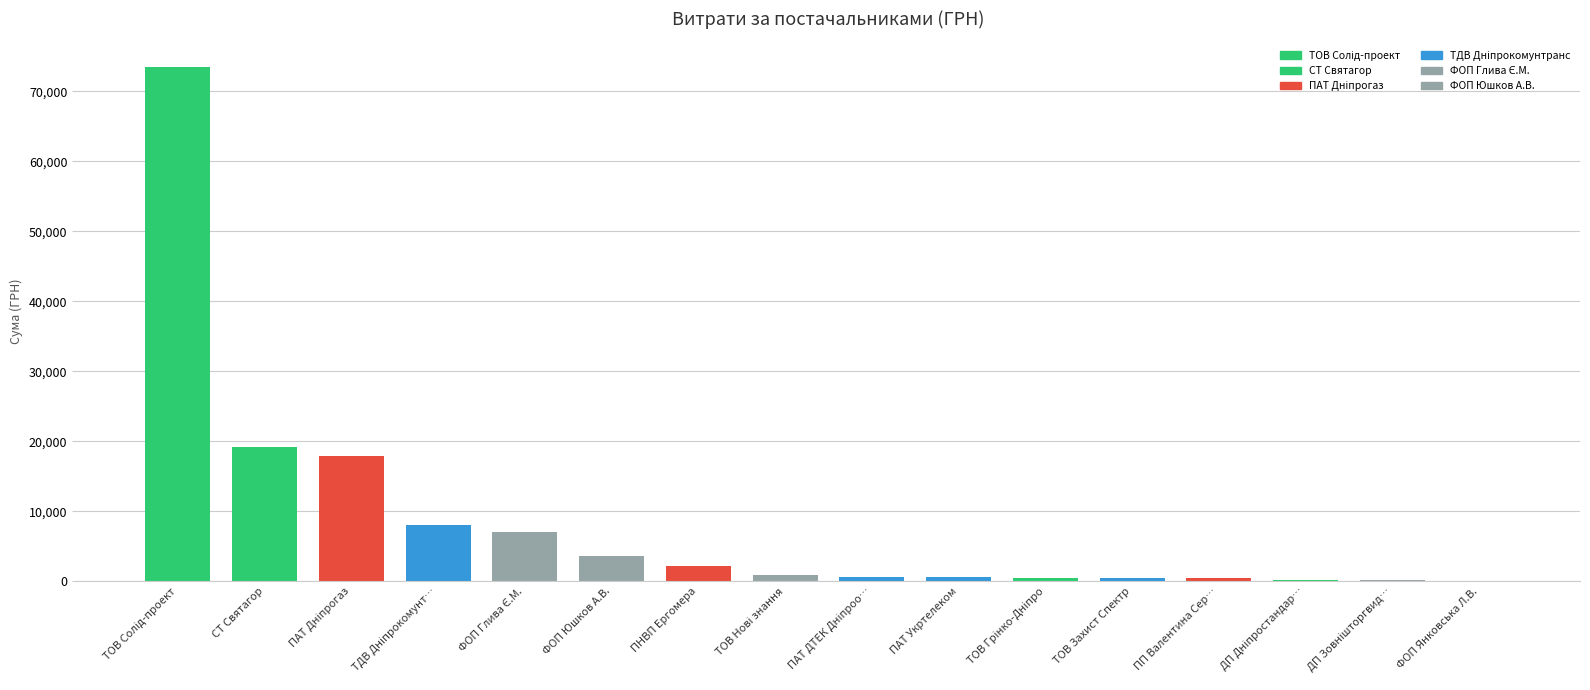

At which category does the chart reach its minimum across all series?

ФОП "Янковська Л.В."